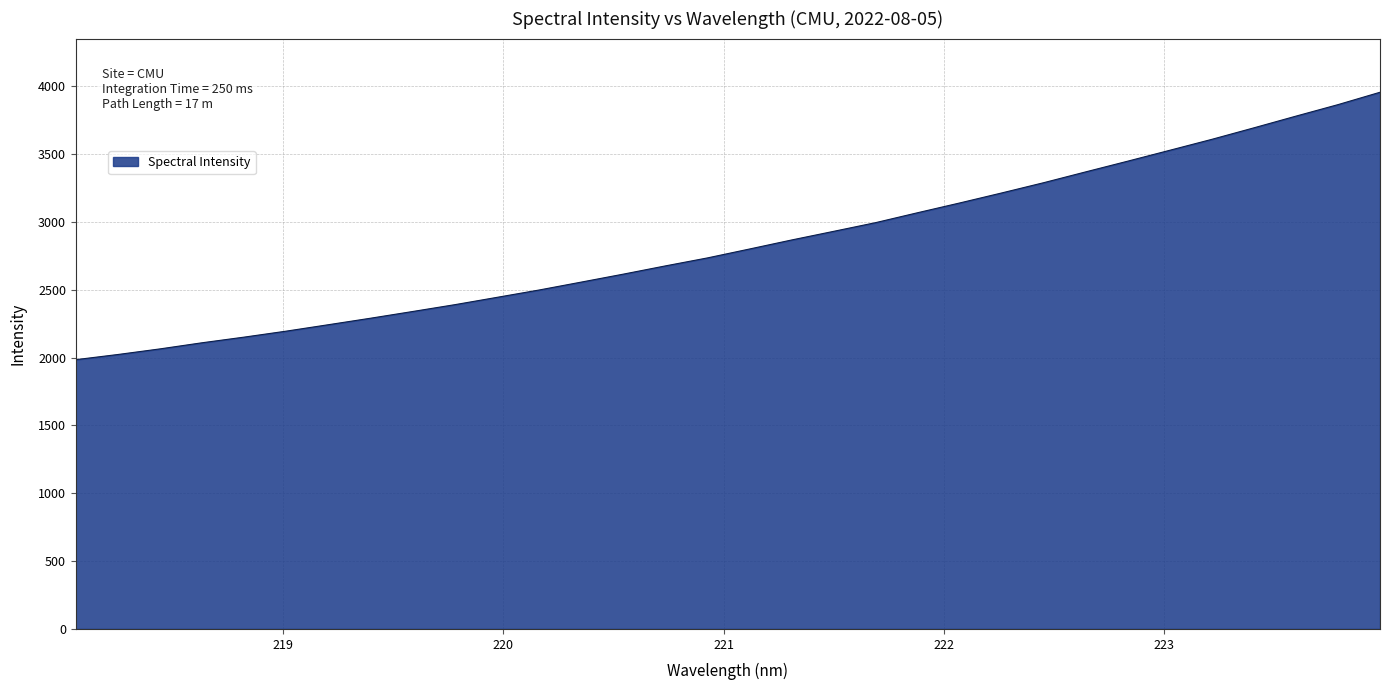

What is the smallest value displayed?

1985.3